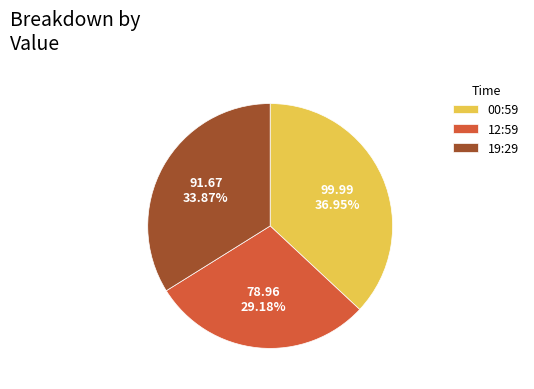

Does any single category account for the majority?

No